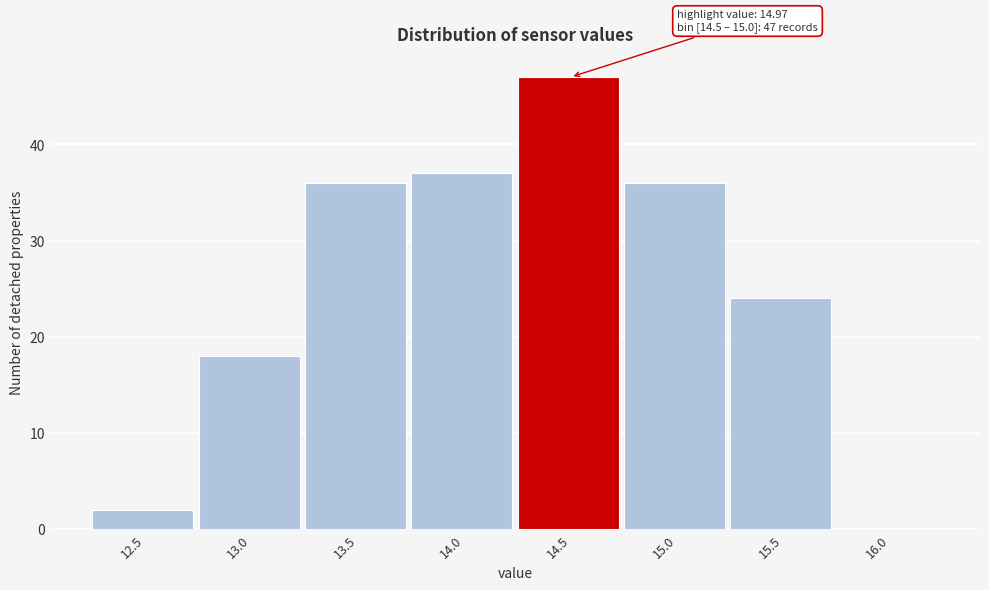

Reading right to left, transcribe all the data shown in this chart.

16.0=0	15.5=24	15.0=36	14.5=47	14.0=37	13.5=36	13.0=18	12.5=2